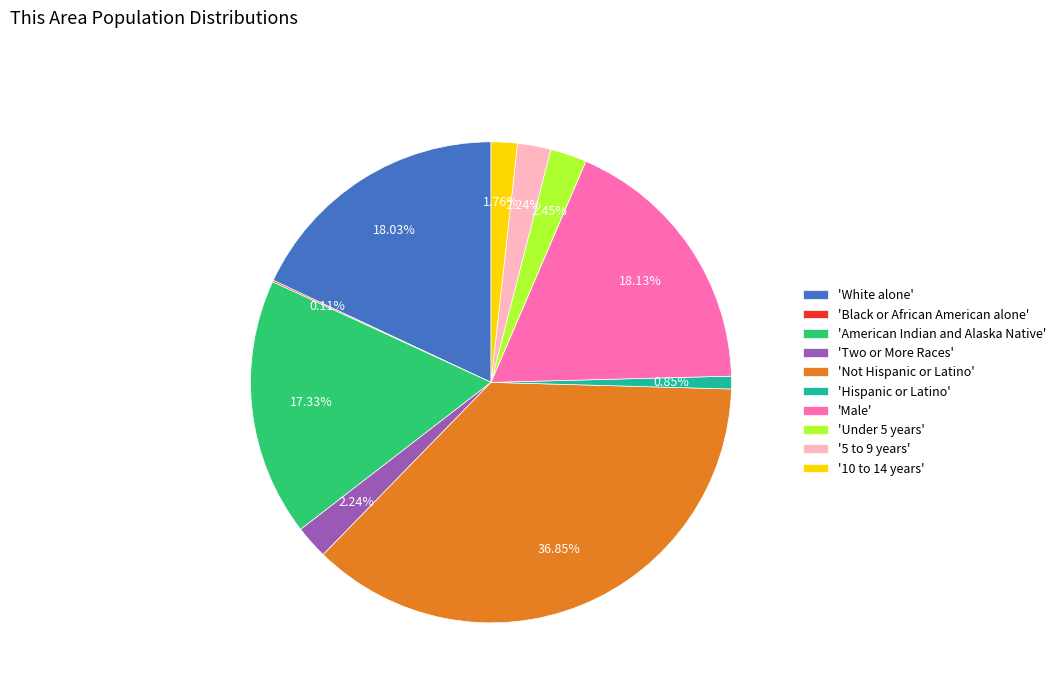

Which has a higher value, 'Under 5 years' or 'American Indian and Alaska Native'?

'American Indian and Alaska Native'